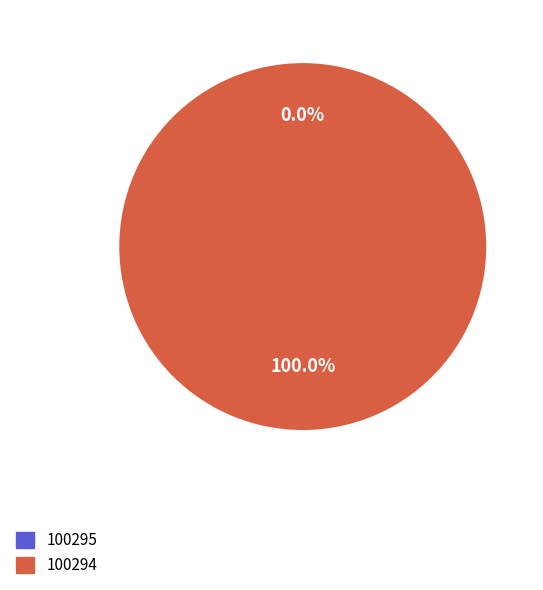

What is the largest slice in the pie chart?

100294